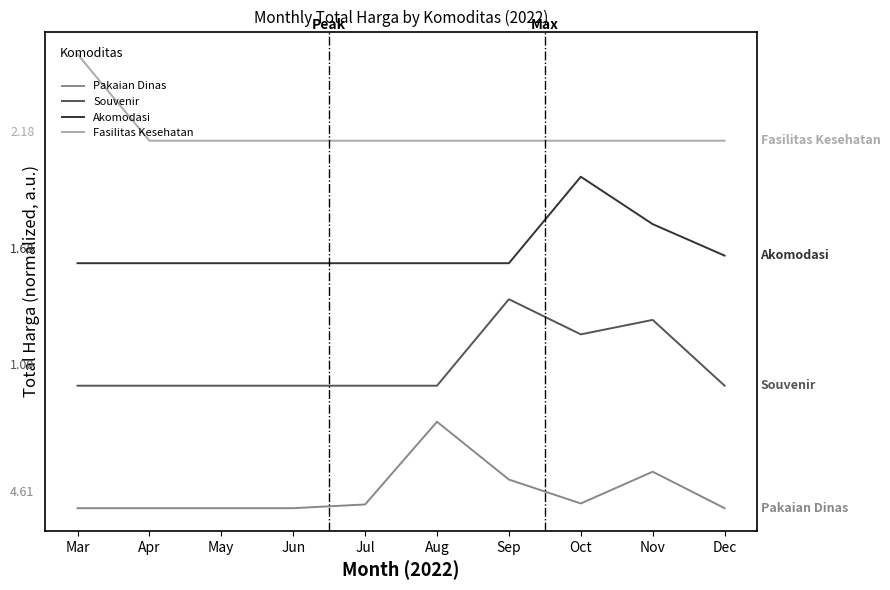

List the series in order of their peak value, highest first.

Fasilitas Kesehatan, Akomodasi, Souvenir, Pakaian Dinas